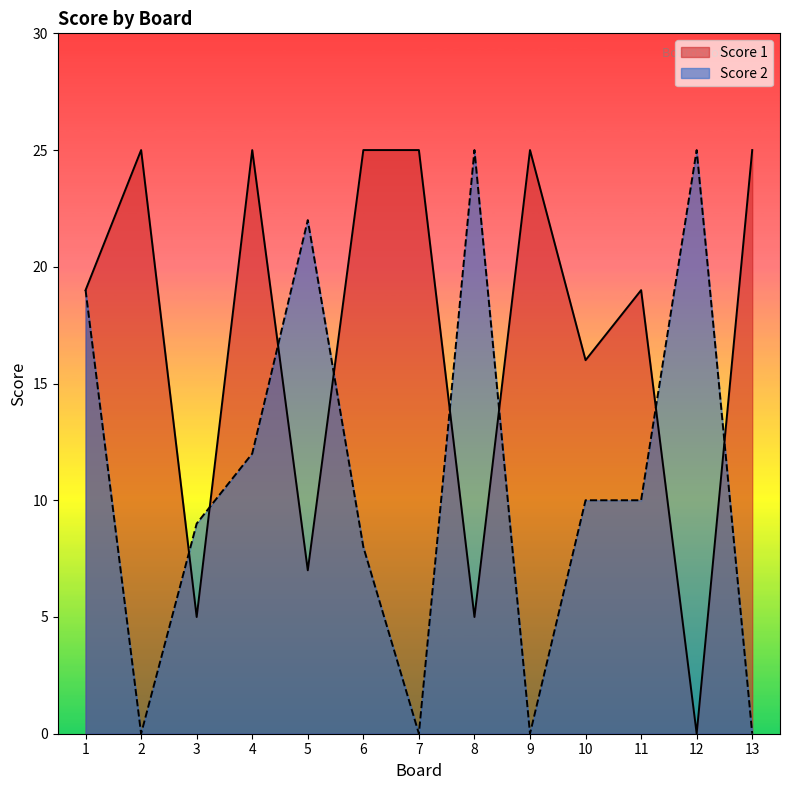

Read the Score 2 value at 8.

25